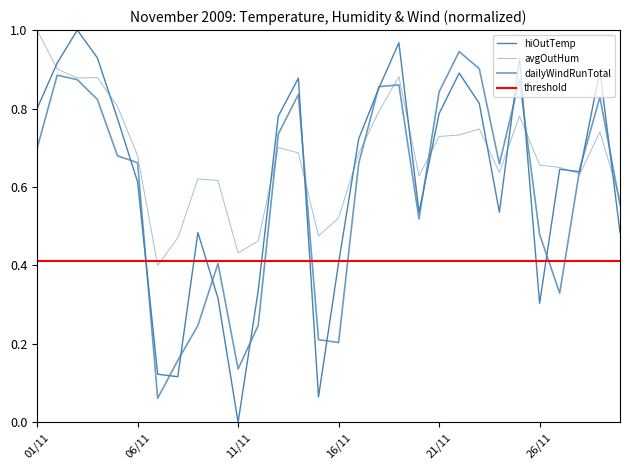

At which category is the sum across all series the highest?

03/11